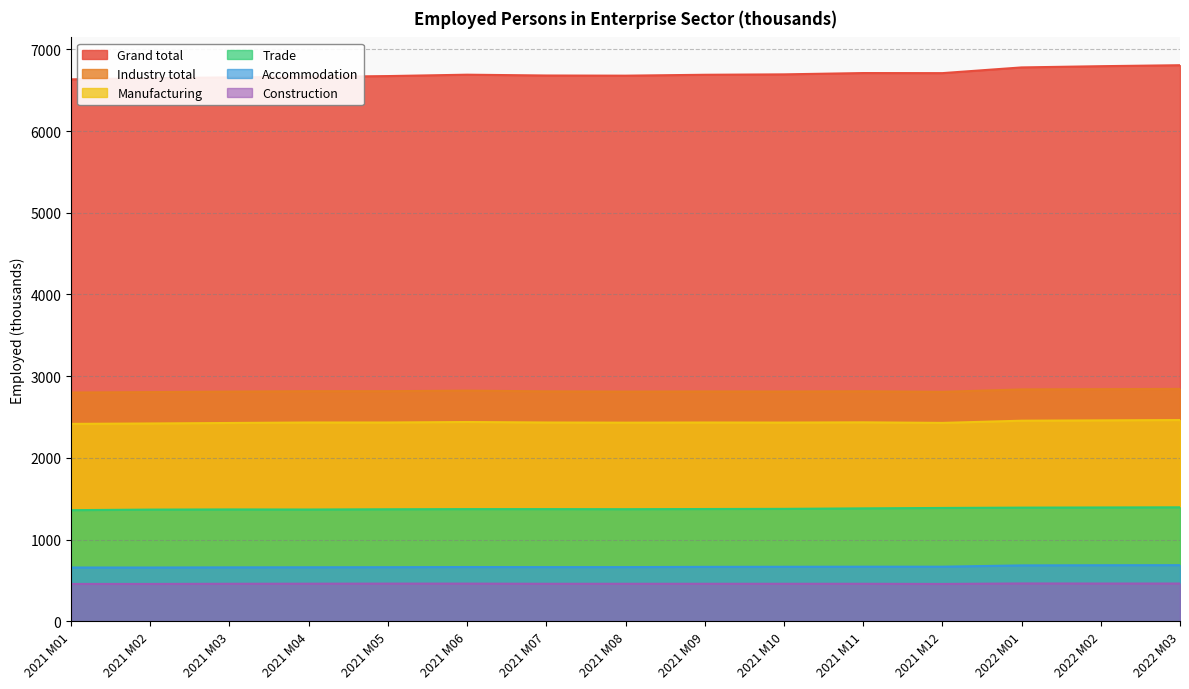

Reading left to right, transcribe all the data shown in this chart.

Grand total: 6633	6647	6657	6663	6673	6690	6680	6678	6689	6694	6710	6709	6779	6794	6806
Industry total: 2800	2805	2811	2816	2816	2823	2814	2811	2813	2812	2815	2808	2838	2841	2844
Manufacturing: 2416	2421	2427	2433	2433	2439	2433	2431	2433	2432	2435	2428	2455	2459	2463
Trade: 1360	1367	1369	1368	1371	1373	1373	1372	1374	1376	1382	1387	1391	1393	1395
Construction: 457	457	459	460	461	461	459	459	459	459	459	457	463	462	462
Accommodation: 658	658	660	661	662	664	663	663	666	667	668	668	684	686	687